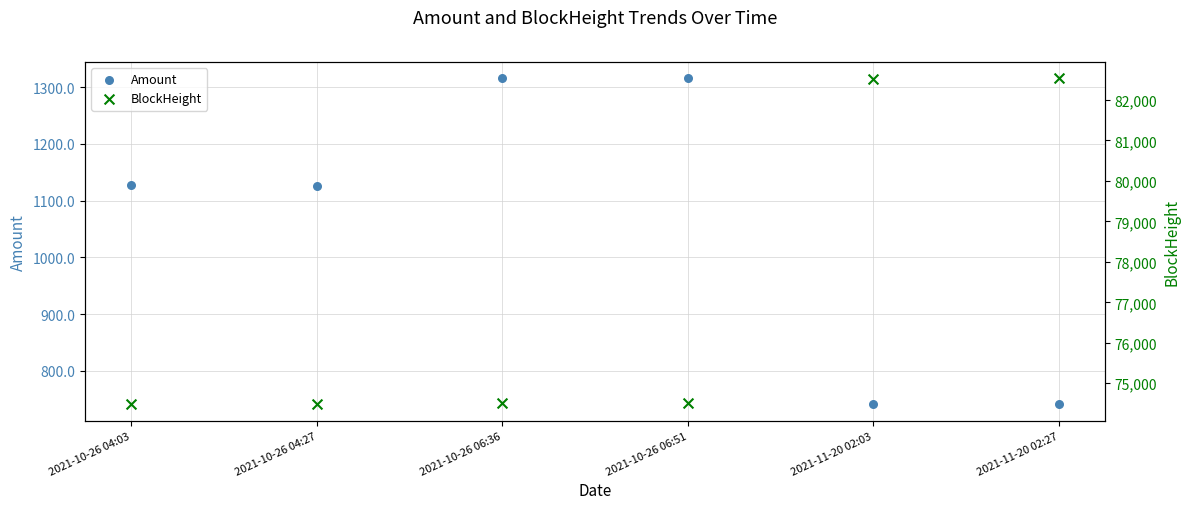

Which series contains the lowest Y value?

Amount